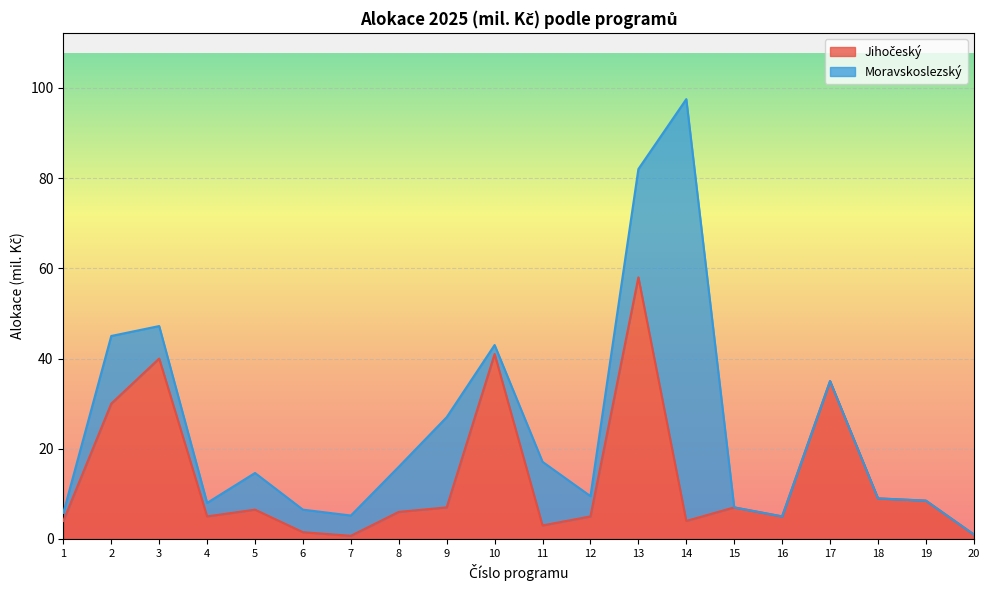

How many interior local peaks (higher than both neighbors) does the data have?

6